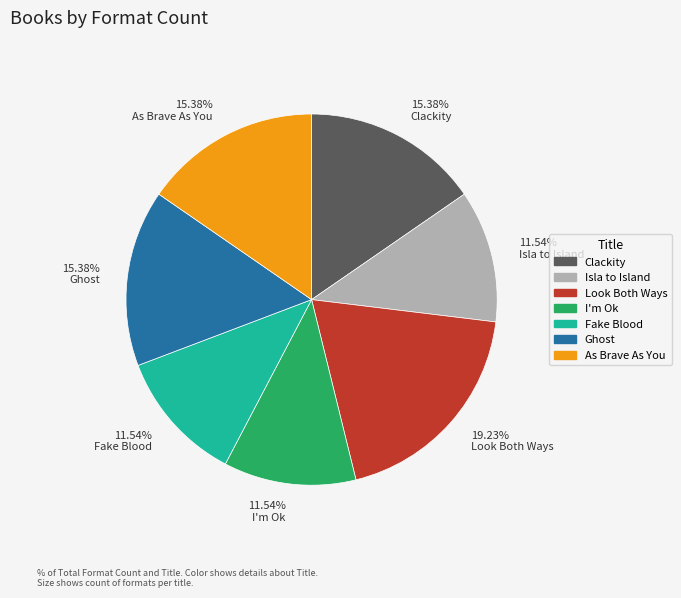

How many slices are in this pie chart?

7